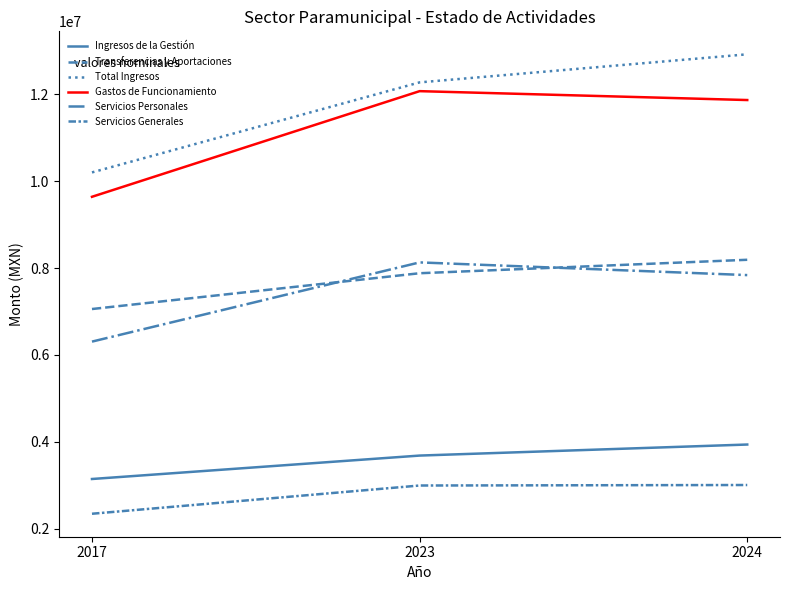

At how many categories does at least one series exceed 9898493?

3